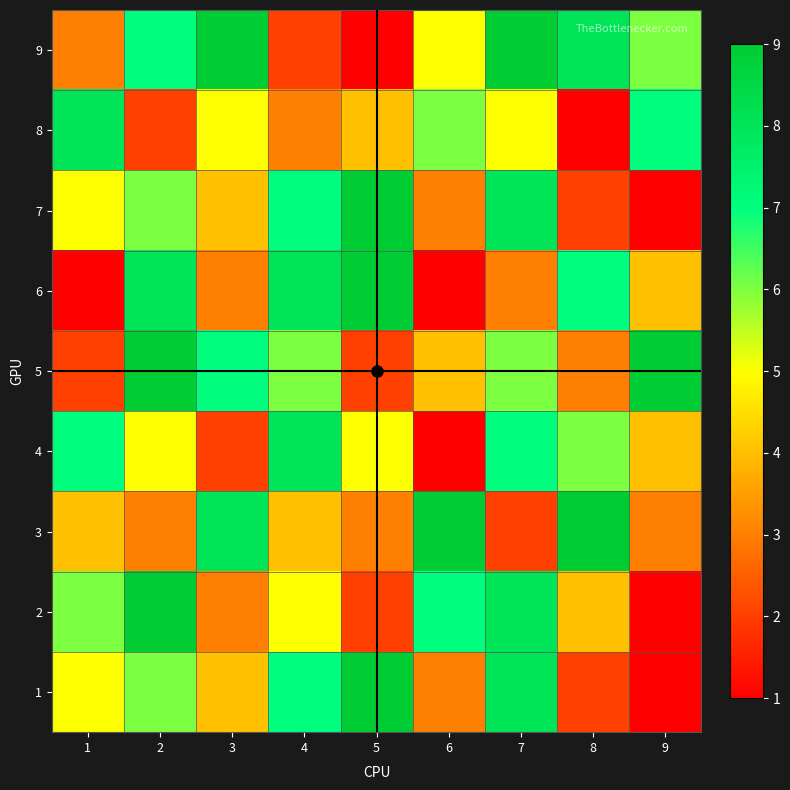

Count the number of data series in this chart.

9